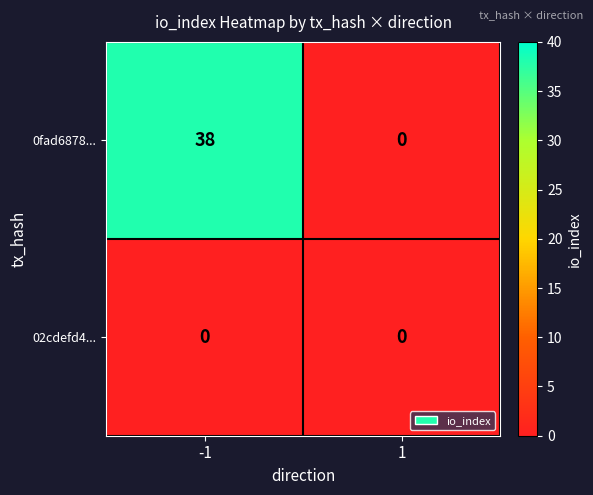

List the series in order of their overall mean, highest first.

0fad6878..., 02cdefd4...